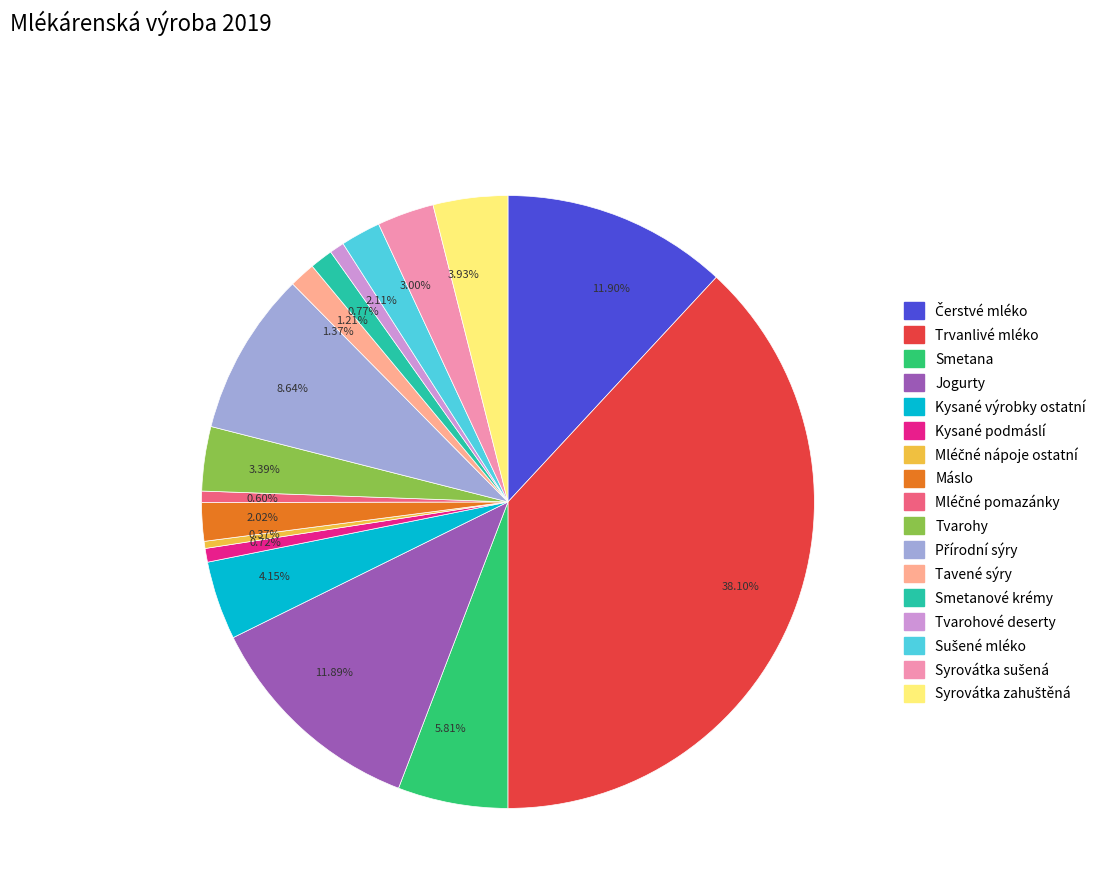

Which has a higher value, 3.39% or 38.10%?

38.10%